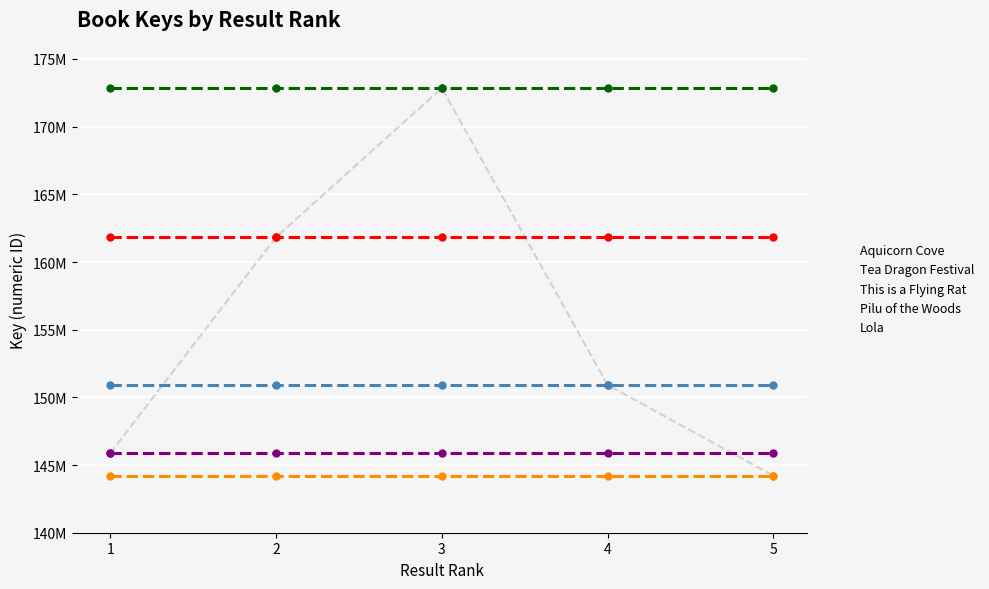

Reading left to right, what are all the values shown in this chart?

Aquicorn Cove: 1=145860166	2=145860166	3=145860166	4=145860166	5=145860166
Tea Dragon Festival: 1=161827796	2=161827796	3=161827796	4=161827796	5=161827796
This is a Flying Rat: 1=172849409	2=172849409	3=172849409	4=172849409	5=172849409
Pilu of the Woods: 1=150912805	2=150912805	3=150912805	4=150912805	5=150912805
Lola: 1=144207247	2=144207247	3=144207247	4=144207247	5=144207247